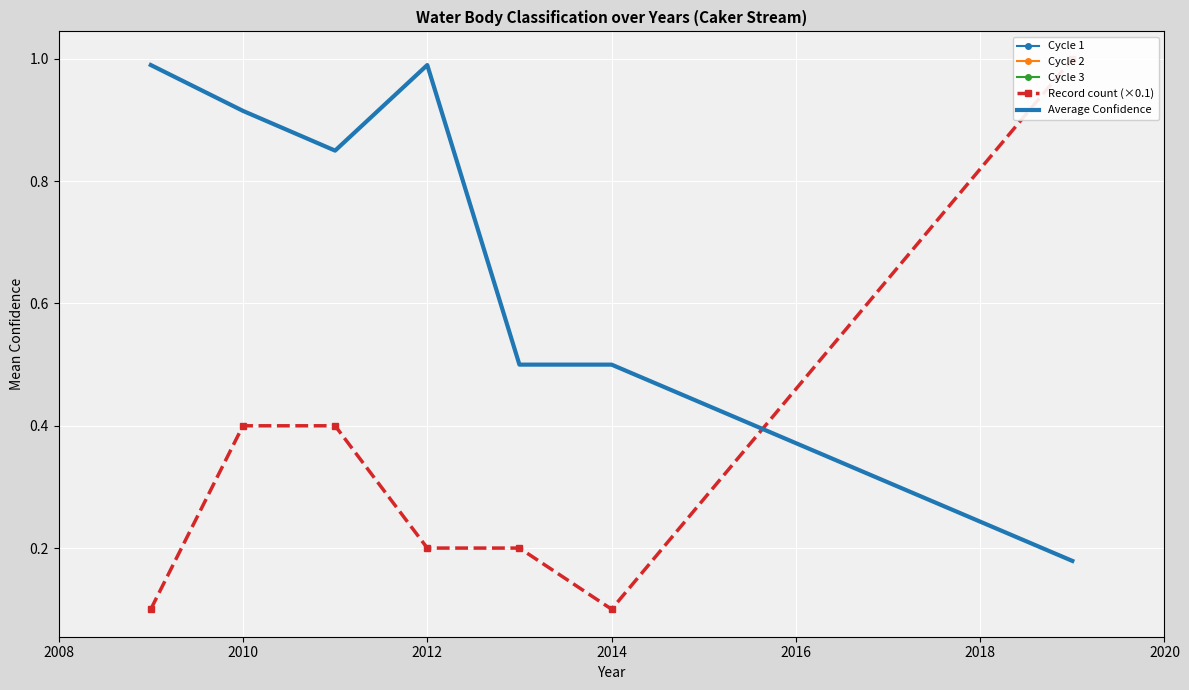

Is it true that Average Confidence equals 0.1 at 2014?

False